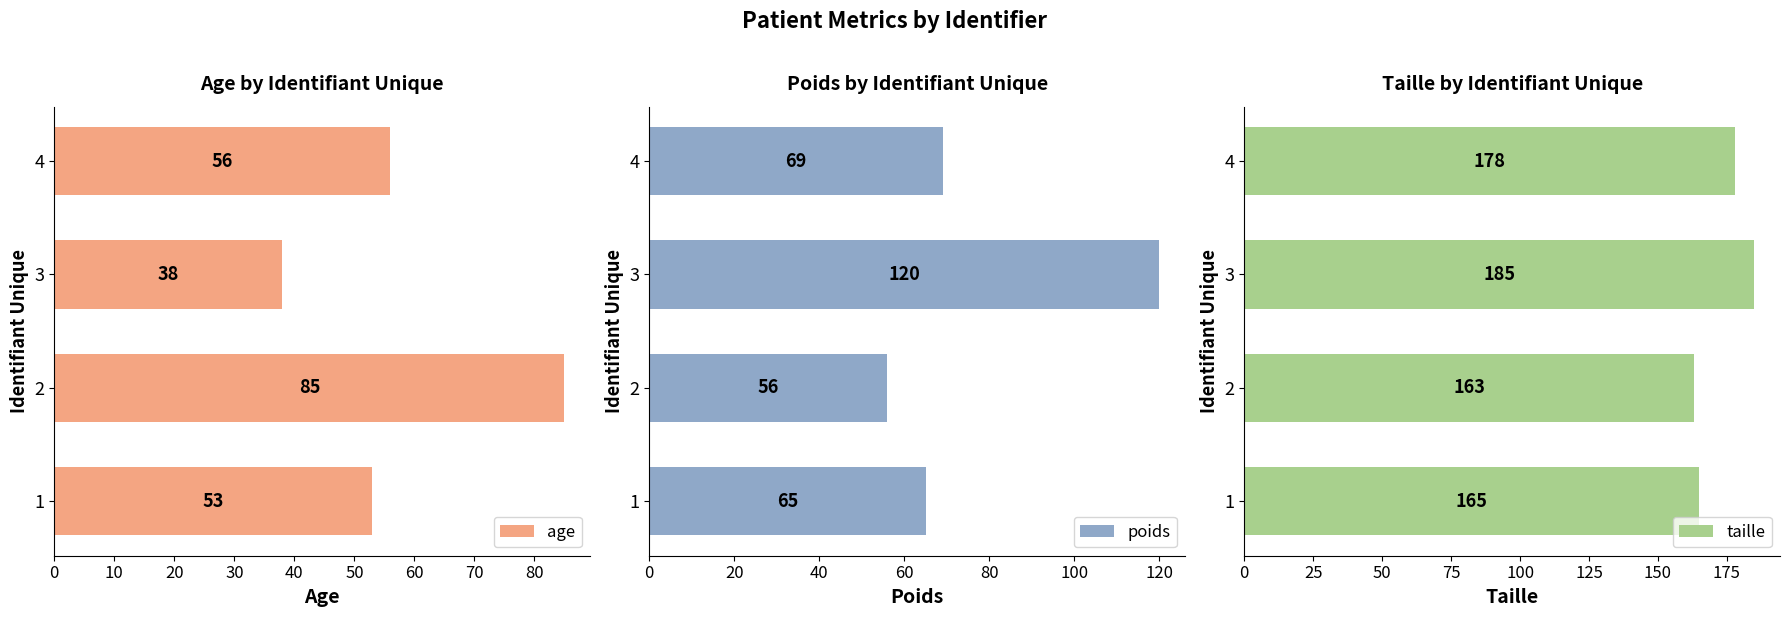

The age series shows 70 at 1. True or false?

False